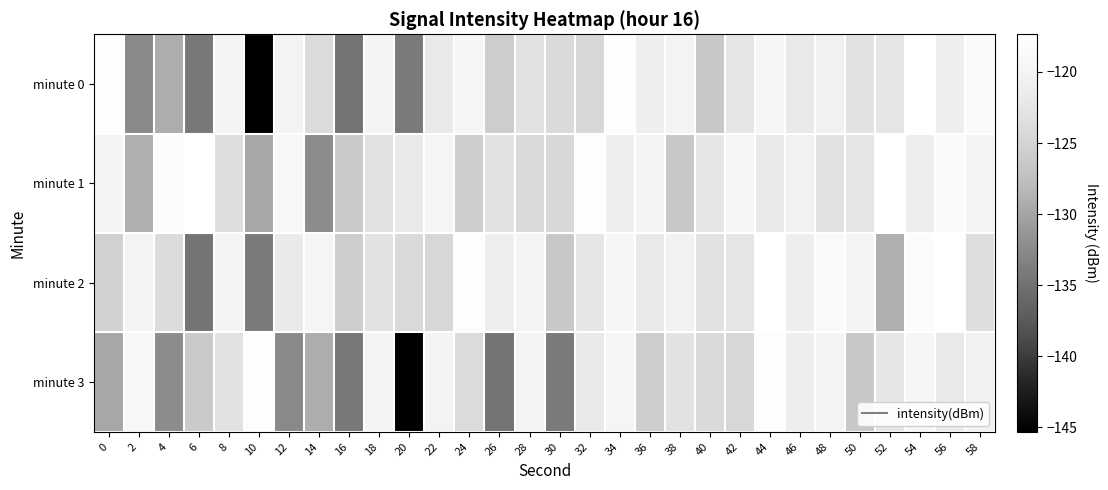

Which series changed the most between 0 and 26?

minute 0